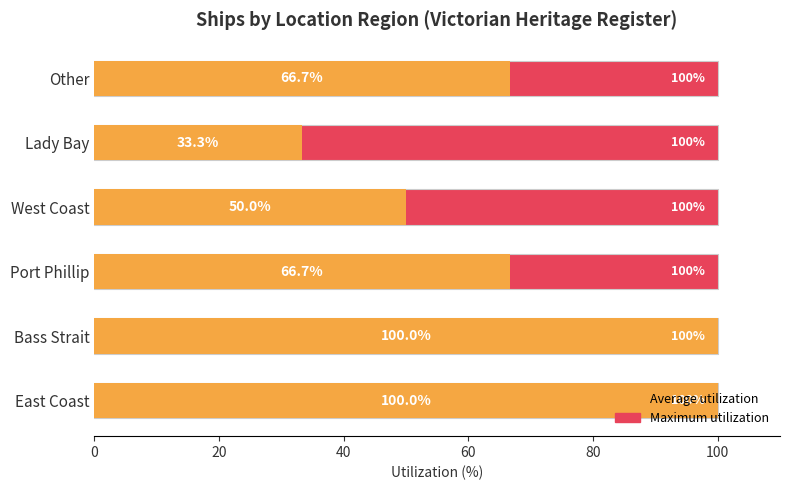

Which series has the widest spread of values?

Average utilization